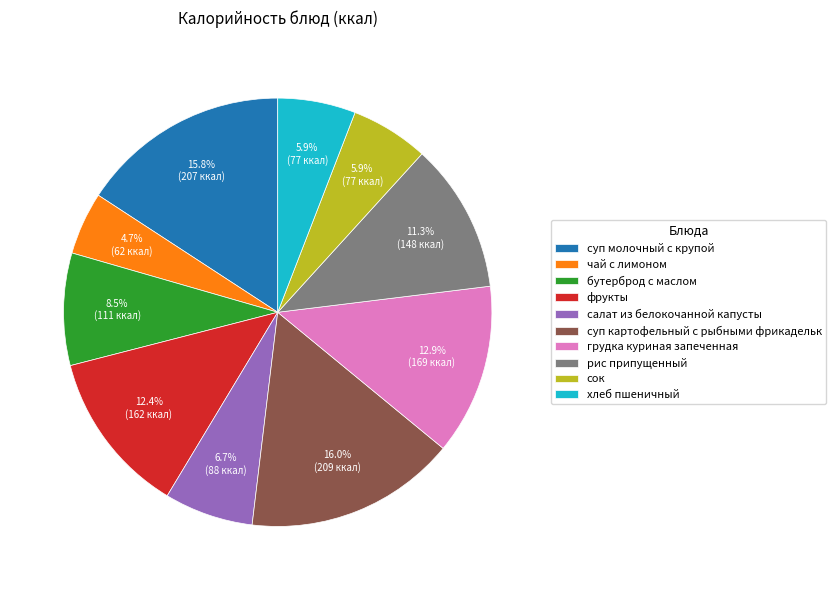

Approximately how many times larger is the value at рис припущенный compared to фрукты?

0.9